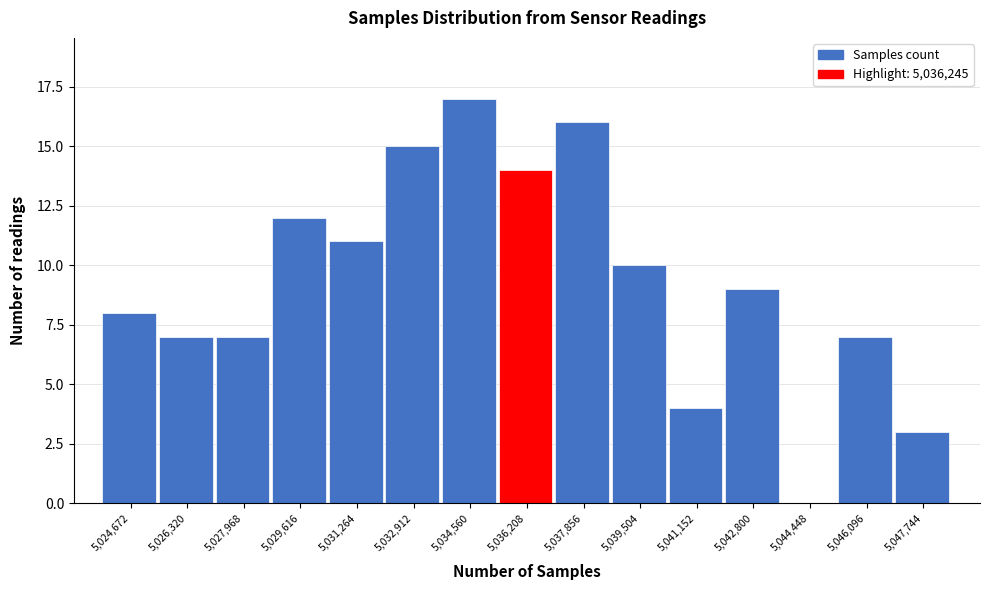

What is the height of the bar covering 5025400 to 5027200 on the x-axis? Neither the bar edges nor the heights are printed on the chart, so give them approximately, as read against the axes.

7